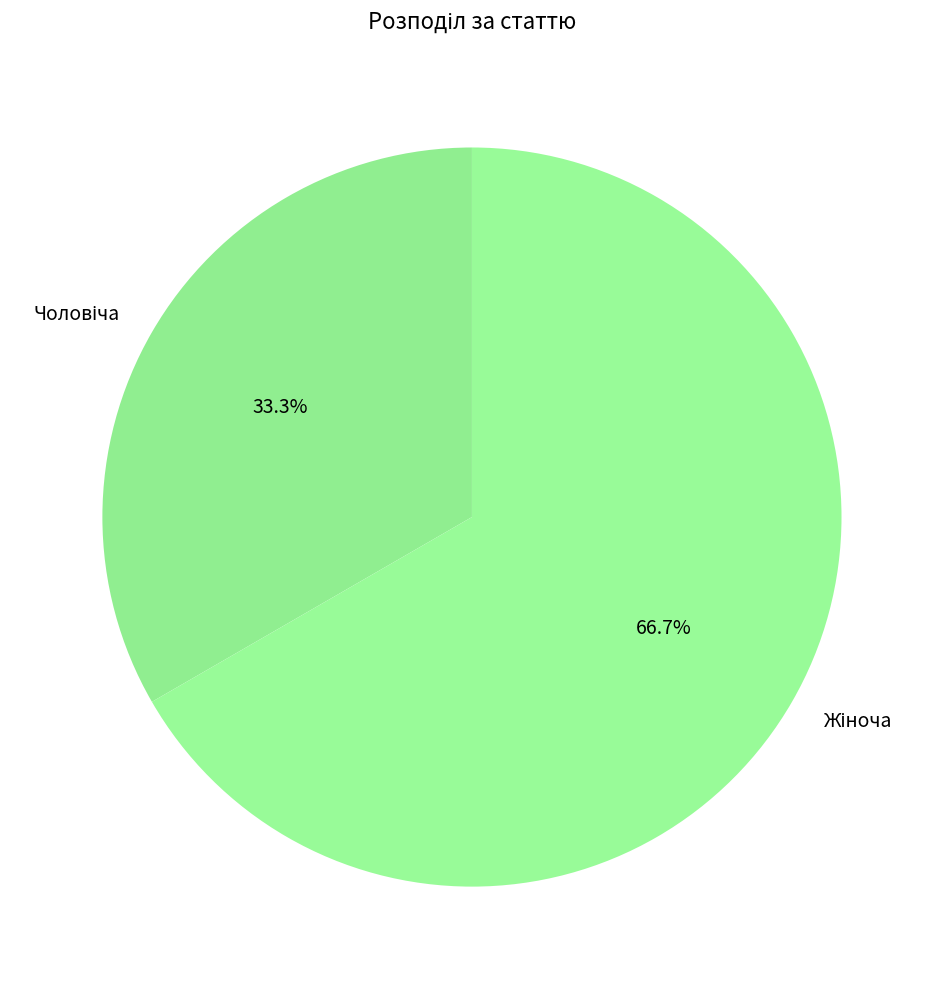

Is there a majority slice in this chart?

Yes